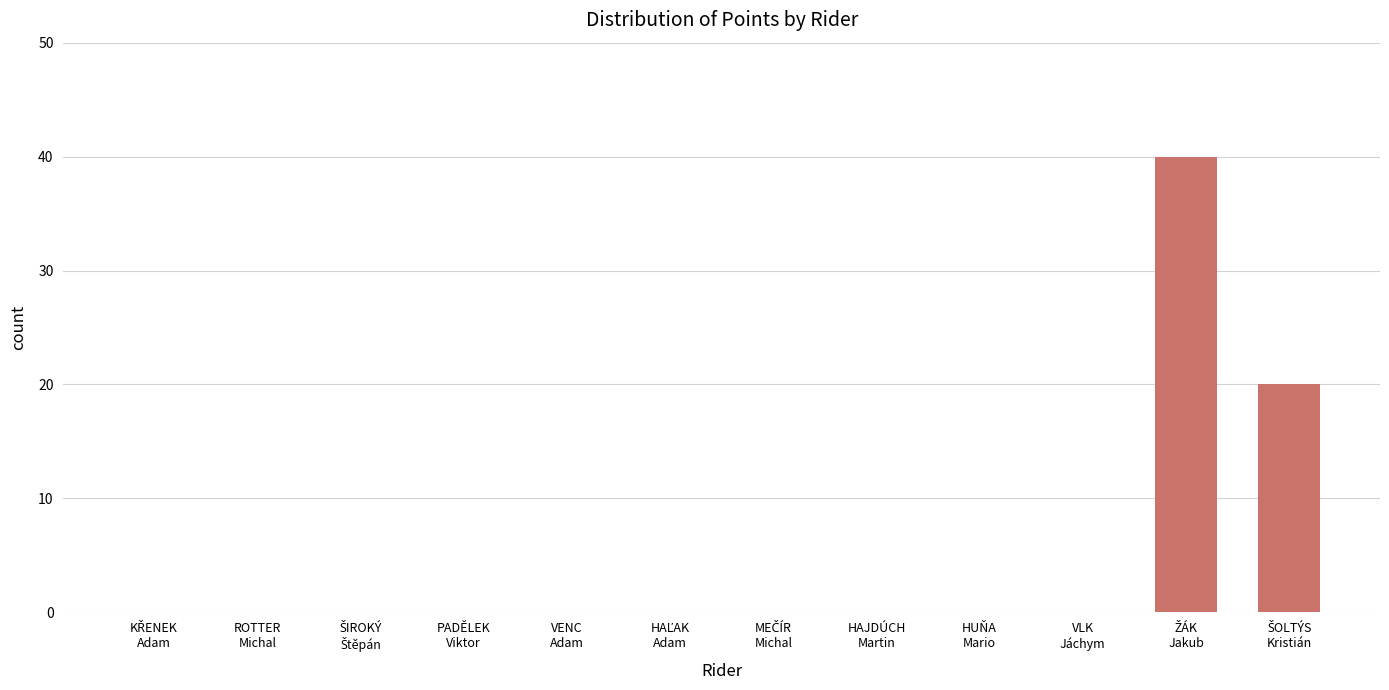

True or false: the data shows 0 at HAJDÚCH
Martin.

True